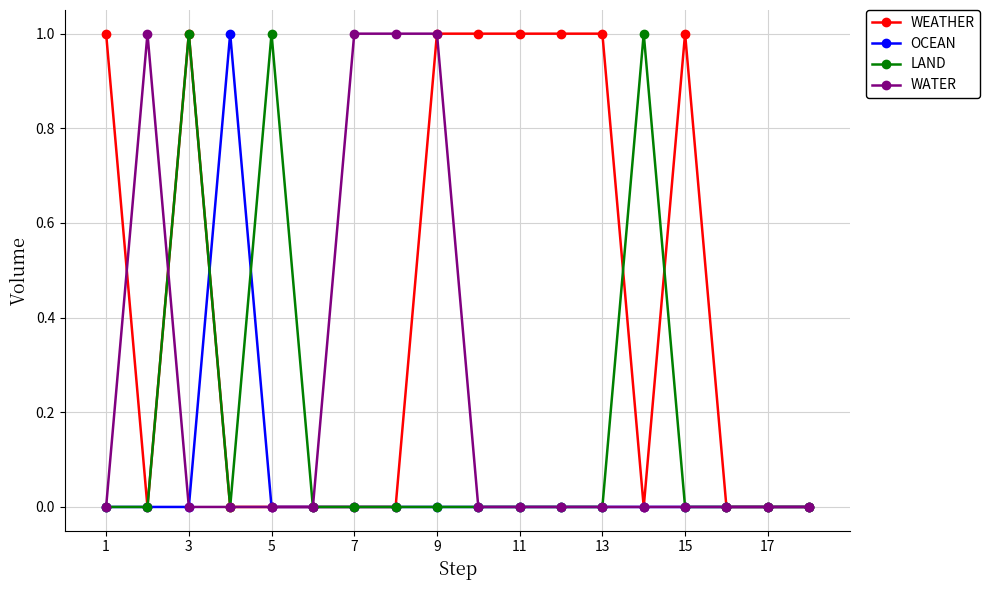

True or false: OCEAN has more than 0 points higher than both neighbors.

True